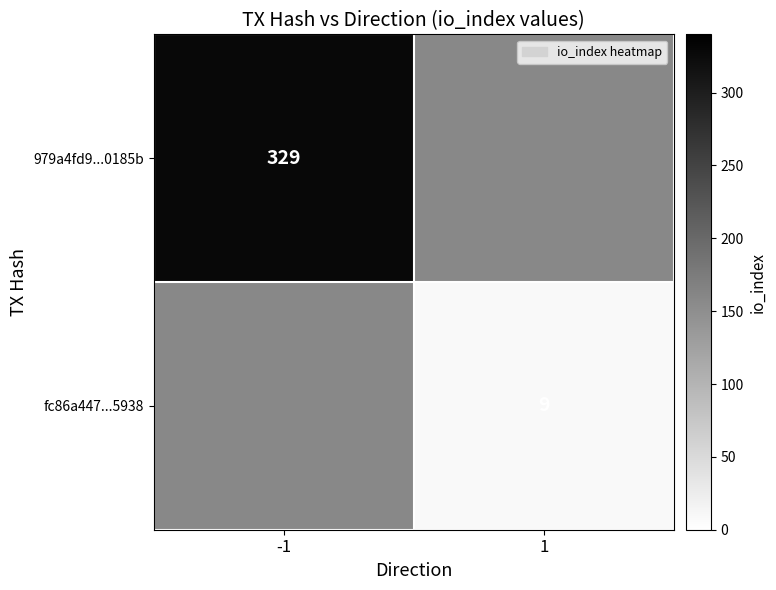

The fc86a447...5938 series shows 16 at 1. True or false?

False